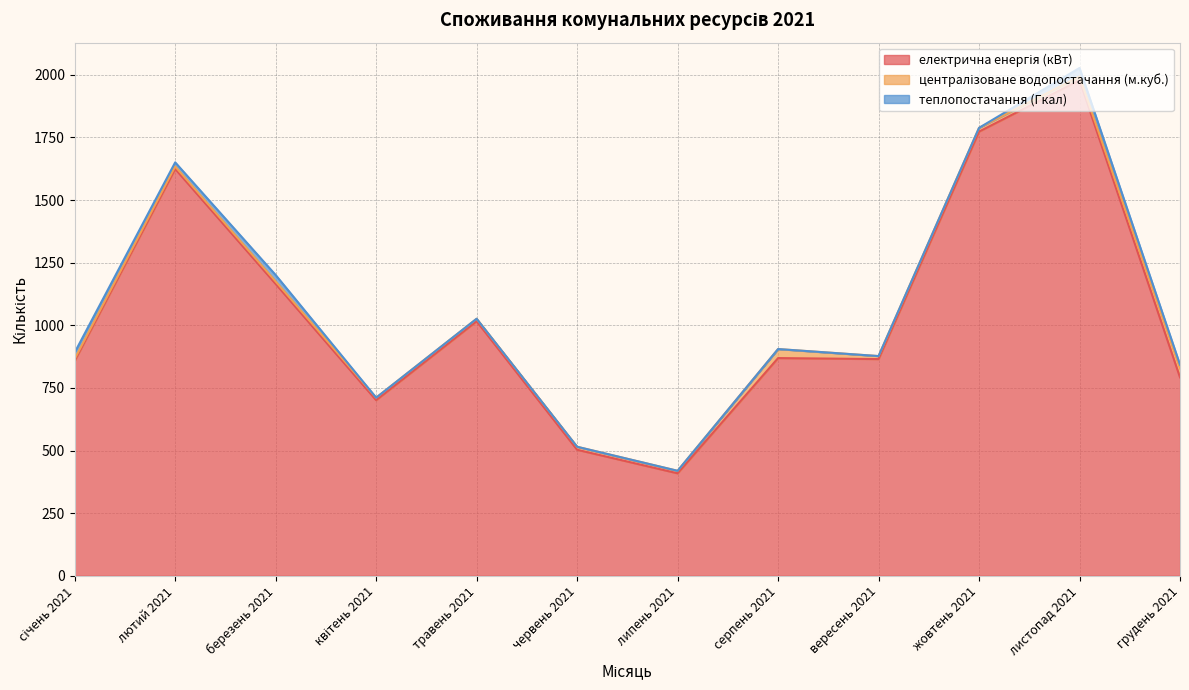

How many data points in централізоване водопостачання (м.куб.) are above 12?

4